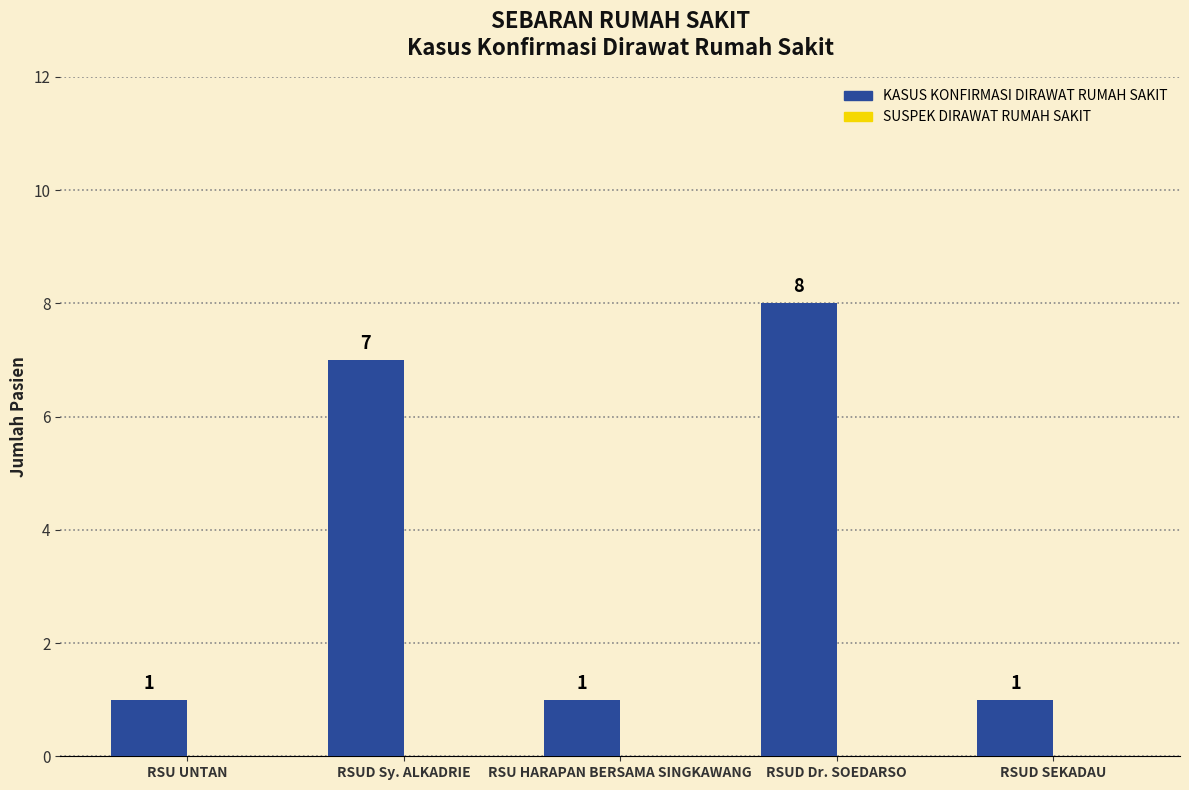

What position from the left is RSUD Sy. ALKADRIE?

2